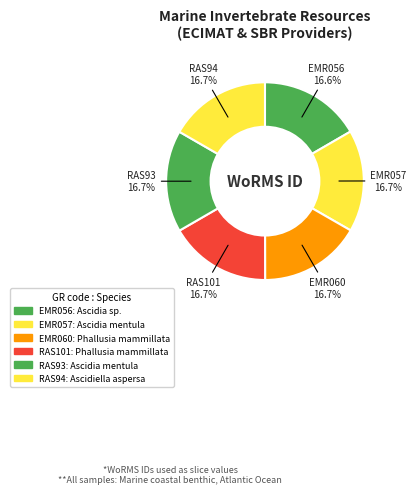

How many slices are in this pie chart?

6